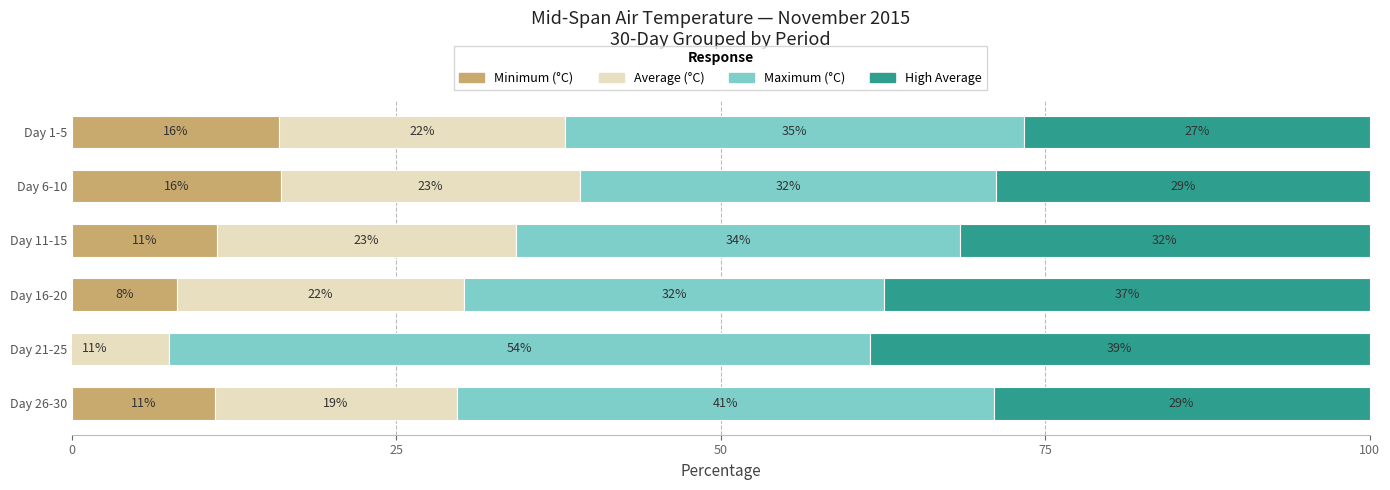

How many bars are there in each group?

4